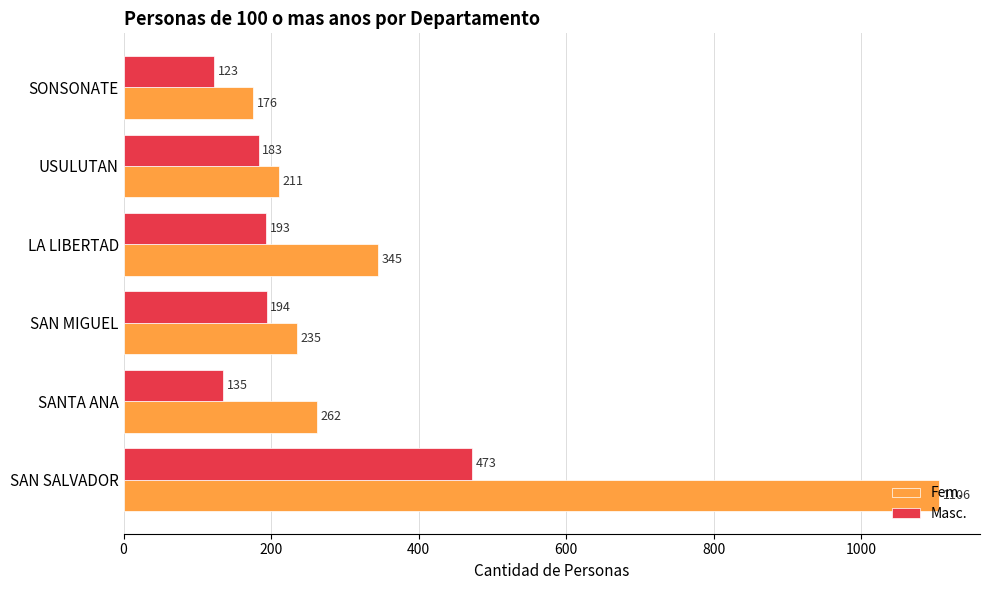

Rank the series by their maximum value, from highest to lowest.

Fem., Masc.